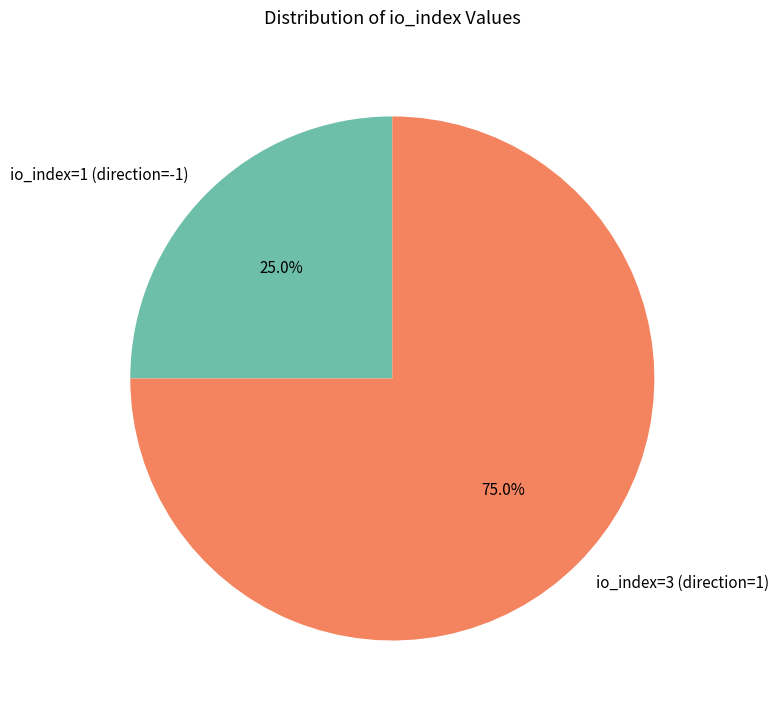

What is the ratio of the value at io_index=1 (direction=-1) to the value at io_index=3 (direction=1)?

0.3